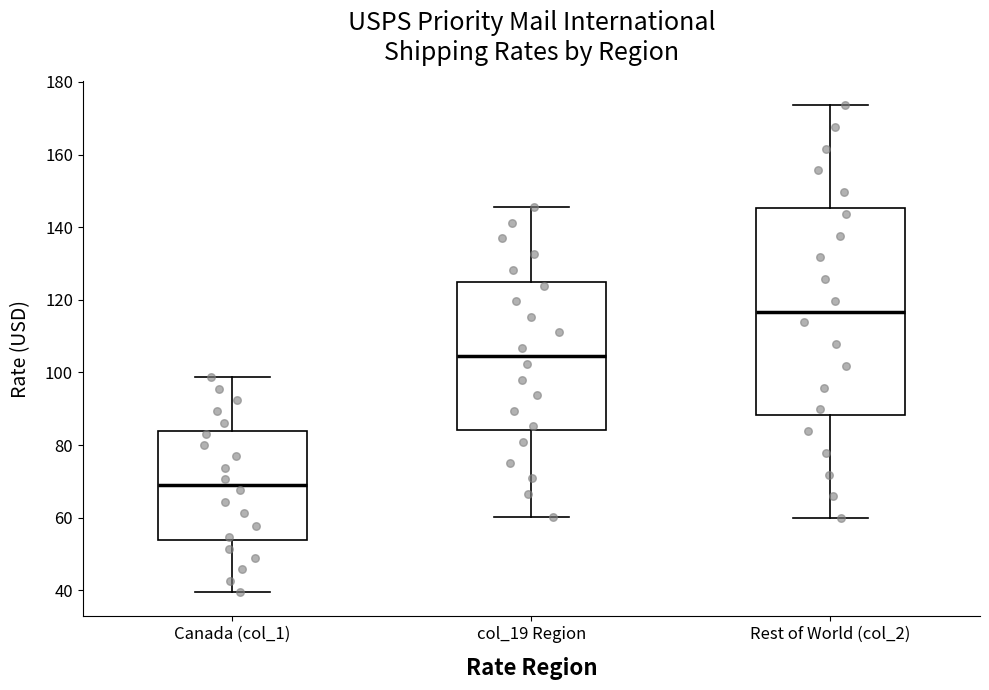

Which box's median line is the lowest?

Canada (col_1)